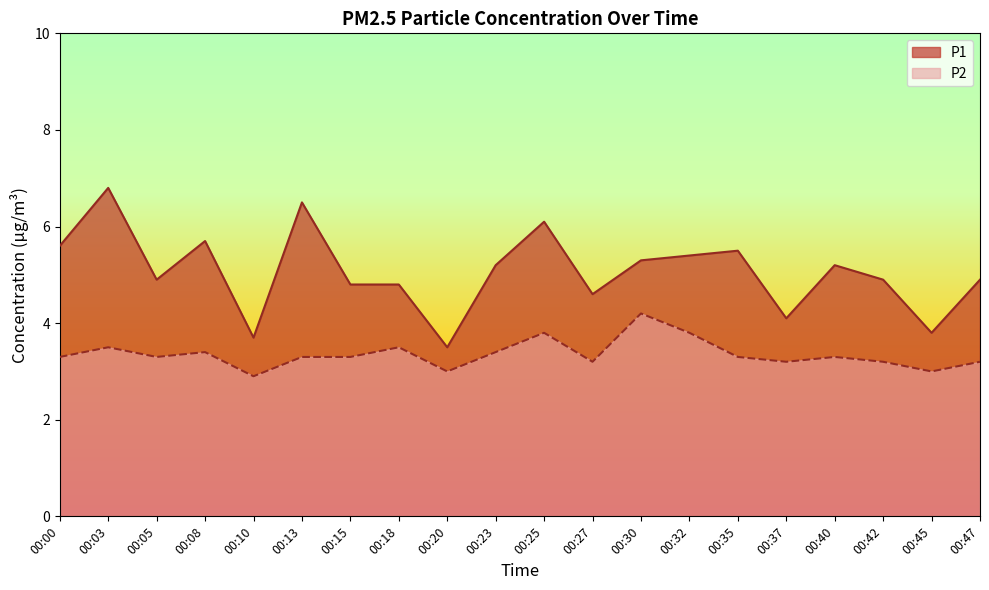

What is the value of the P1 point at the 18th from the left?

4.9